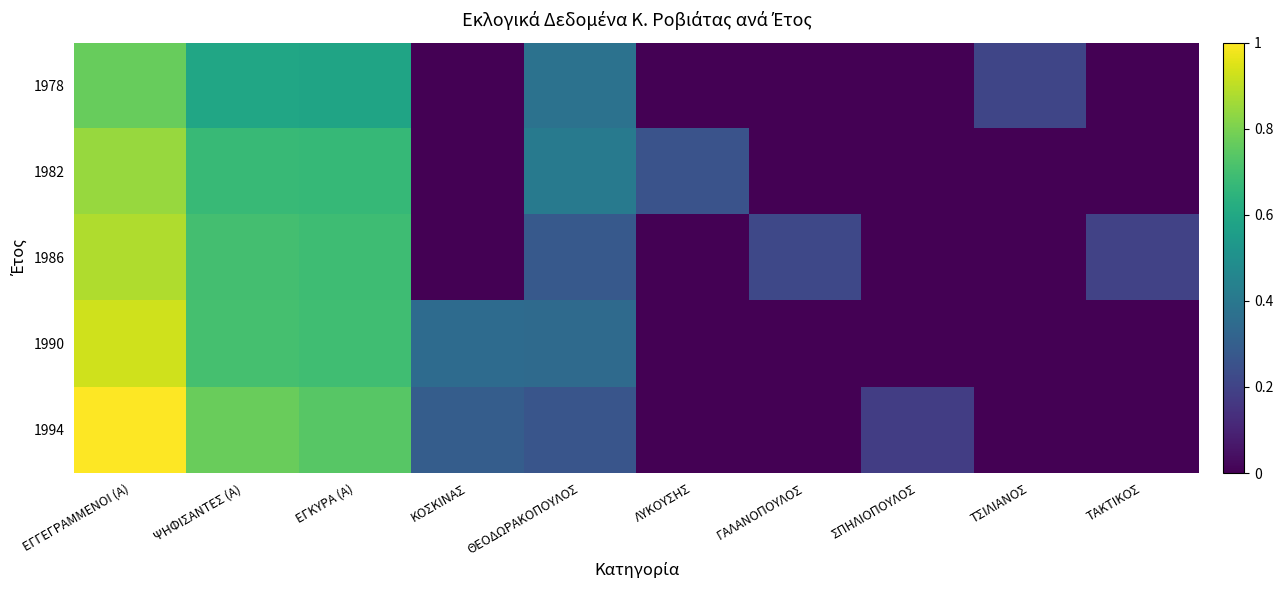

Reading left to right, transcribe all the data shown in this chart.

1978: ΕΓΓΕΓΡΑΜΜΕΝΟΙ (Α)=0.8	ΨΗΦΙΣΑΝΤΕΣ (Α)=0.6	ΕΓΚΥΡΑ (Α)=0.6	ΚΟΣΚΙΝΑΣ=0.0	ΘΕΟΔΩΡΑΚΟΠΟΥΛΟΣ=0.4	ΛΥΚΟΥΣΗΣ=0.0	ΓΑΛΑΝΟΠΟΥΛΟΣ=0.0	ΣΠΗΛΙΟΠΟΥΛΟΣ=0.0	ΤΣΙΛΙΑΝΟΣ=0.2	ΤΑΚΤΙΚΟΣ=0.0
1982: ΕΓΓΕΓΡΑΜΜΕΝΟΙ (Α)=0.8	ΨΗΦΙΣΑΝΤΕΣ (Α)=0.7	ΕΓΚΥΡΑ (Α)=0.7	ΚΟΣΚΙΝΑΣ=0.0	ΘΕΟΔΩΡΑΚΟΠΟΥΛΟΣ=0.4	ΛΥΚΟΥΣΗΣ=0.3	ΓΑΛΑΝΟΠΟΥΛΟΣ=0.0	ΣΠΗΛΙΟΠΟΥΛΟΣ=0.0	ΤΣΙΛΙΑΝΟΣ=0.0	ΤΑΚΤΙΚΟΣ=0.0
1986: ΕΓΓΕΓΡΑΜΜΕΝΟΙ (Α)=0.9	ΨΗΦΙΣΑΝΤΕΣ (Α)=0.7	ΕΓΚΥΡΑ (Α)=0.7	ΚΟΣΚΙΝΑΣ=0.0	ΘΕΟΔΩΡΑΚΟΠΟΥΛΟΣ=0.3	ΛΥΚΟΥΣΗΣ=0.0	ΓΑΛΑΝΟΠΟΥΛΟΣ=0.2	ΣΠΗΛΙΟΠΟΥΛΟΣ=0.0	ΤΣΙΛΙΑΝΟΣ=0.0	ΤΑΚΤΙΚΟΣ=0.2
1990: ΕΓΓΕΓΡΑΜΜΕΝΟΙ (Α)=0.9	ΨΗΦΙΣΑΝΤΕΣ (Α)=0.7	ΕΓΚΥΡΑ (Α)=0.7	ΚΟΣΚΙΝΑΣ=0.3	ΘΕΟΔΩΡΑΚΟΠΟΥΛΟΣ=0.3	ΛΥΚΟΥΣΗΣ=0.0	ΓΑΛΑΝΟΠΟΥΛΟΣ=0.0	ΣΠΗΛΙΟΠΟΥΛΟΣ=0.0	ΤΣΙΛΙΑΝΟΣ=0.0	ΤΑΚΤΙΚΟΣ=0.0
1994: ΕΓΓΕΓΡΑΜΜΕΝΟΙ (Α)=1.0	ΨΗΦΙΣΑΝΤΕΣ (Α)=0.8	ΕΓΚΥΡΑ (Α)=0.7	ΚΟΣΚΙΝΑΣ=0.3	ΘΕΟΔΩΡΑΚΟΠΟΥΛΟΣ=0.3	ΛΥΚΟΥΣΗΣ=0.0	ΓΑΛΑΝΟΠΟΥΛΟΣ=0.0	ΣΠΗΛΙΟΠΟΥΛΟΣ=0.2	ΤΣΙΛΙΑΝΟΣ=0.0	ΤΑΚΤΙΚΟΣ=0.0